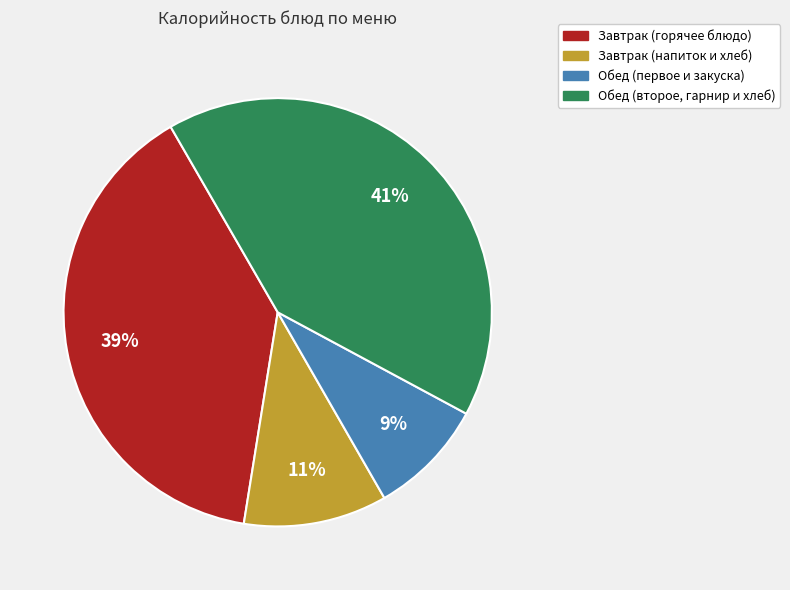

To the nearest percent, what is the difference between the largest and smallest slice percentages?

32%